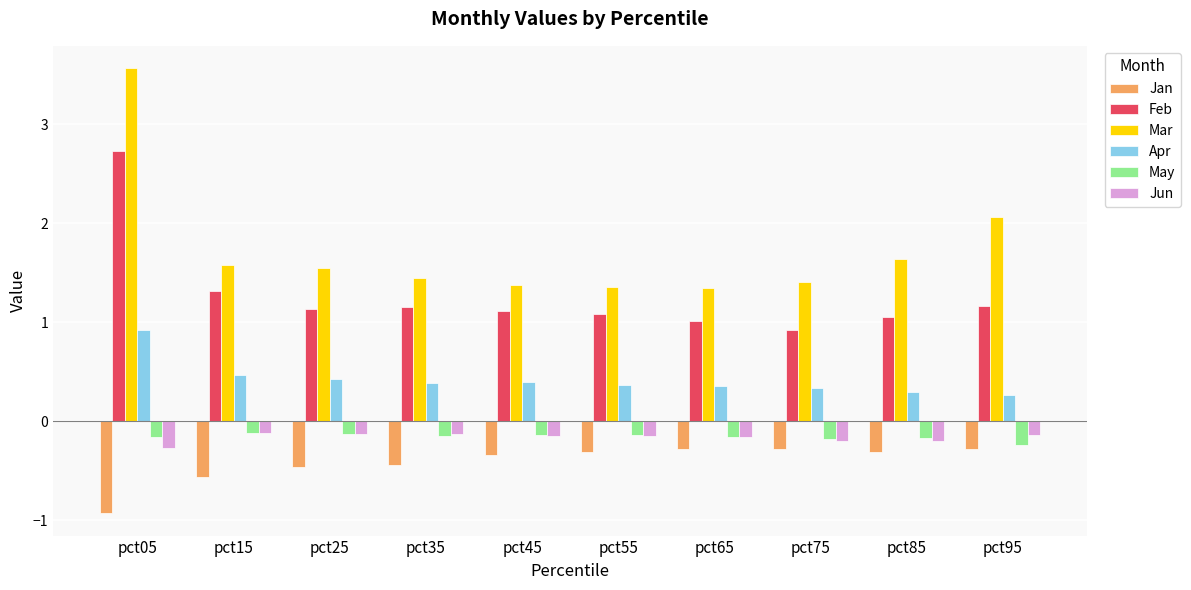

At which label does Feb first exceed 1?

pct05